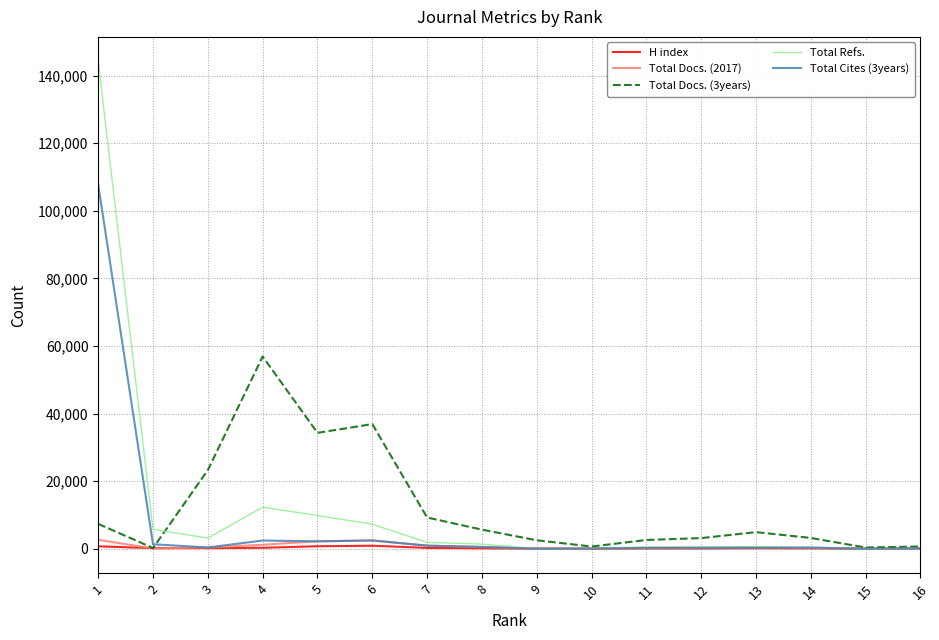

Is the value of Total Docs. (3years) at 8 greater than the value of Total Refs. at 15?

Yes